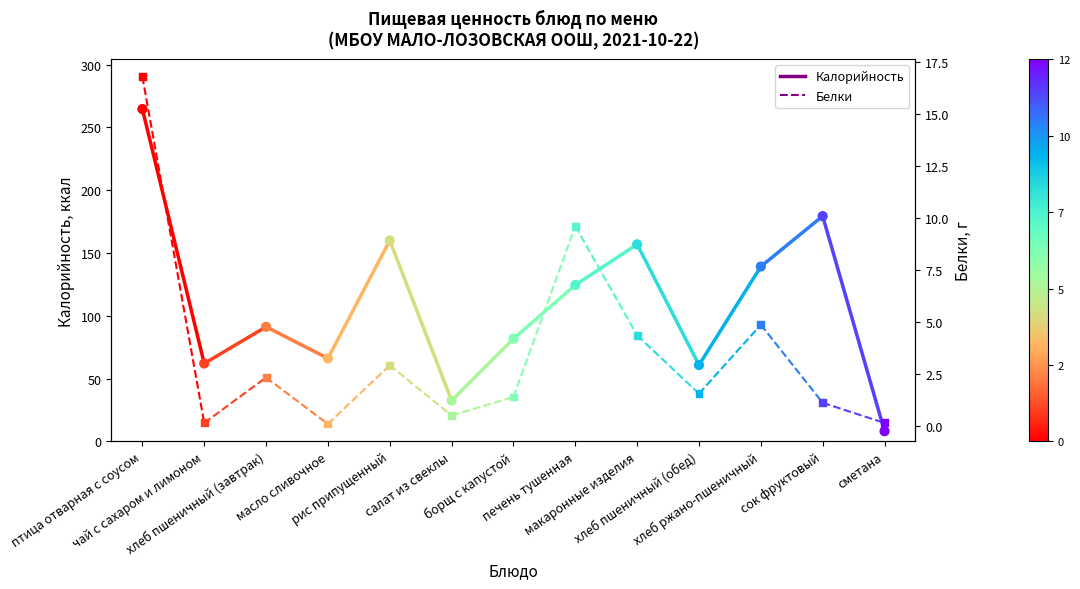

Which series has the largest total across all categories?

Калорийность